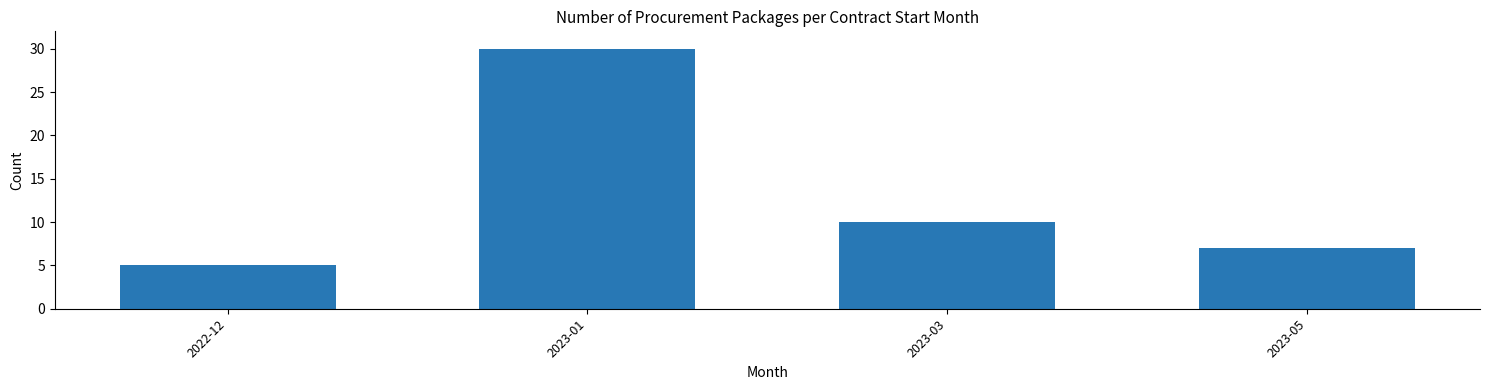

Reading left to right, what are all the values shown in this chart?

2022-12=5	2023-01=30	2023-03=10	2023-05=7